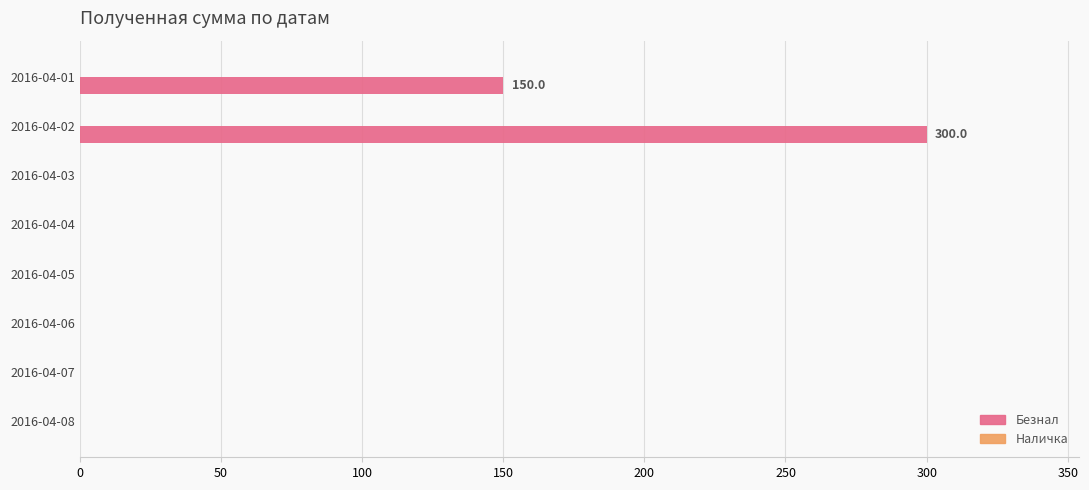

Which has a higher value, 2016-04-04 or 2016-04-01?

2016-04-01